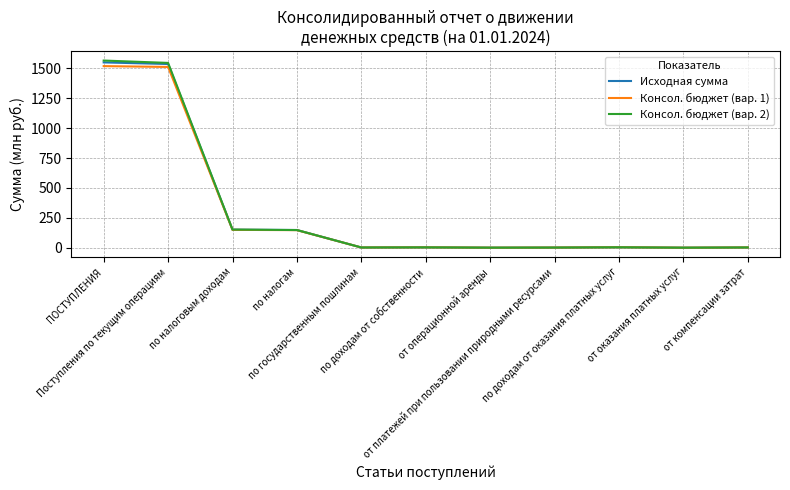

Which series has the widest spread of values?

Консол. бюджет (вар. 2)